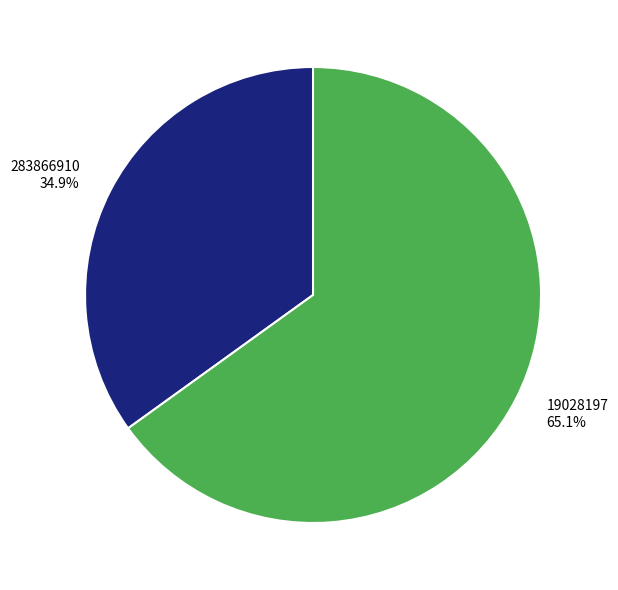

True or false: 19028197 accounts for 65% of the total.

True